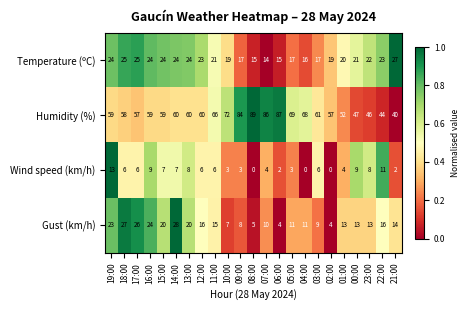

Which series has the largest range (max minus min)?

Humidity (%)